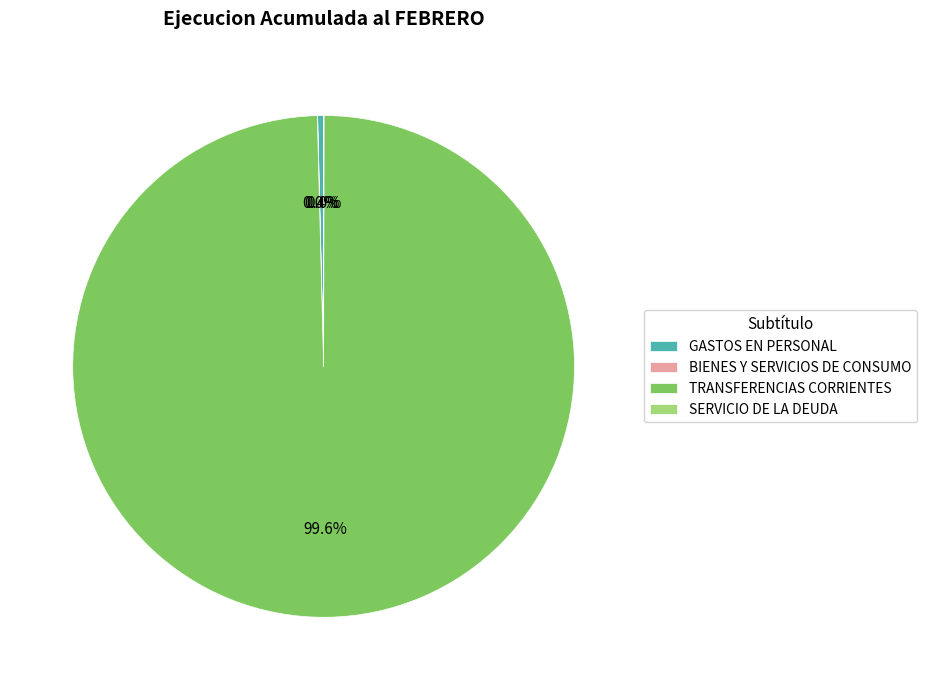

Between GASTOS EN PERSONAL and TRANSFERENCIAS CORRIENTES, which is larger?

TRANSFERENCIAS CORRIENTES